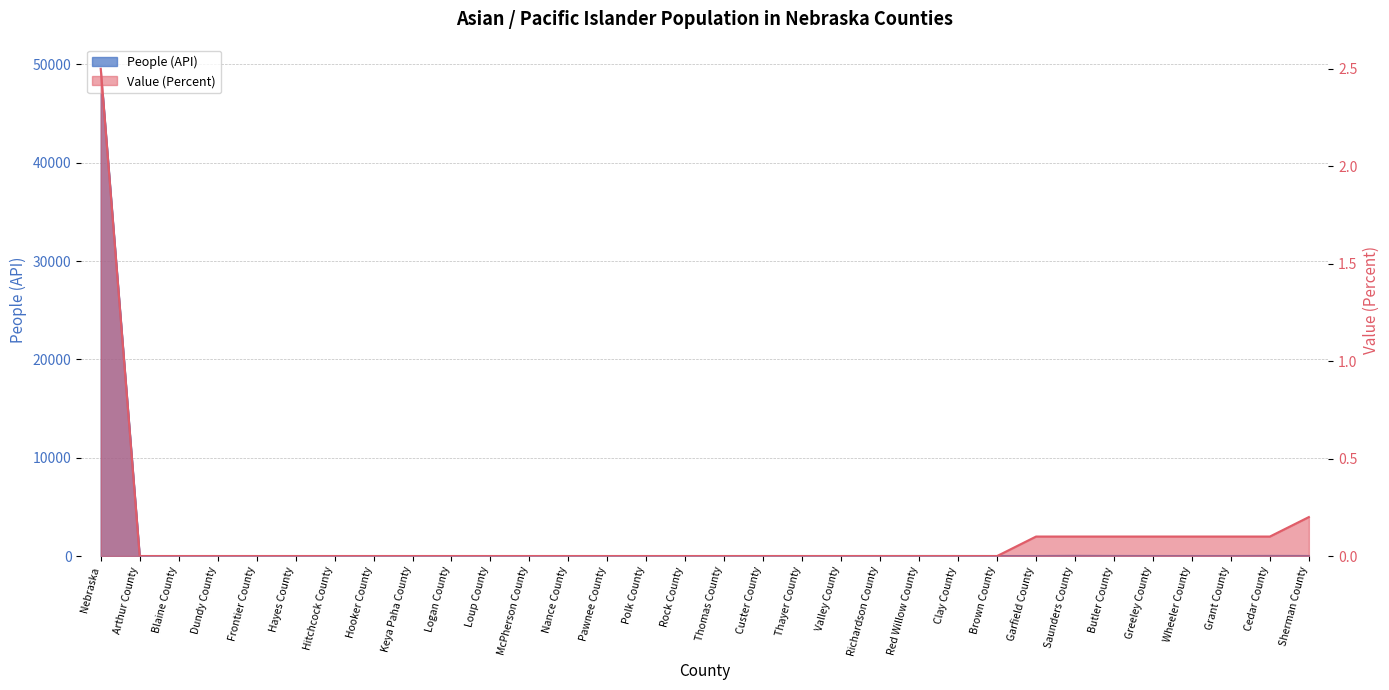

Which category has the lowest value in the Value (Percent) series?

Arthur County